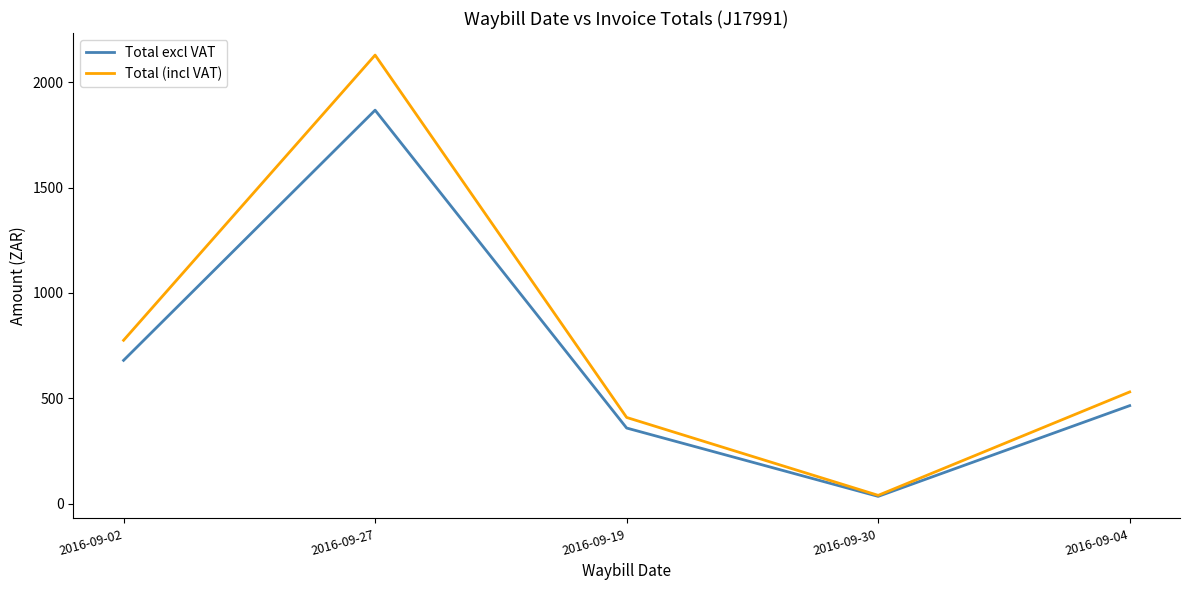

What is the minimum value for Total (incl VAT)?

39.4